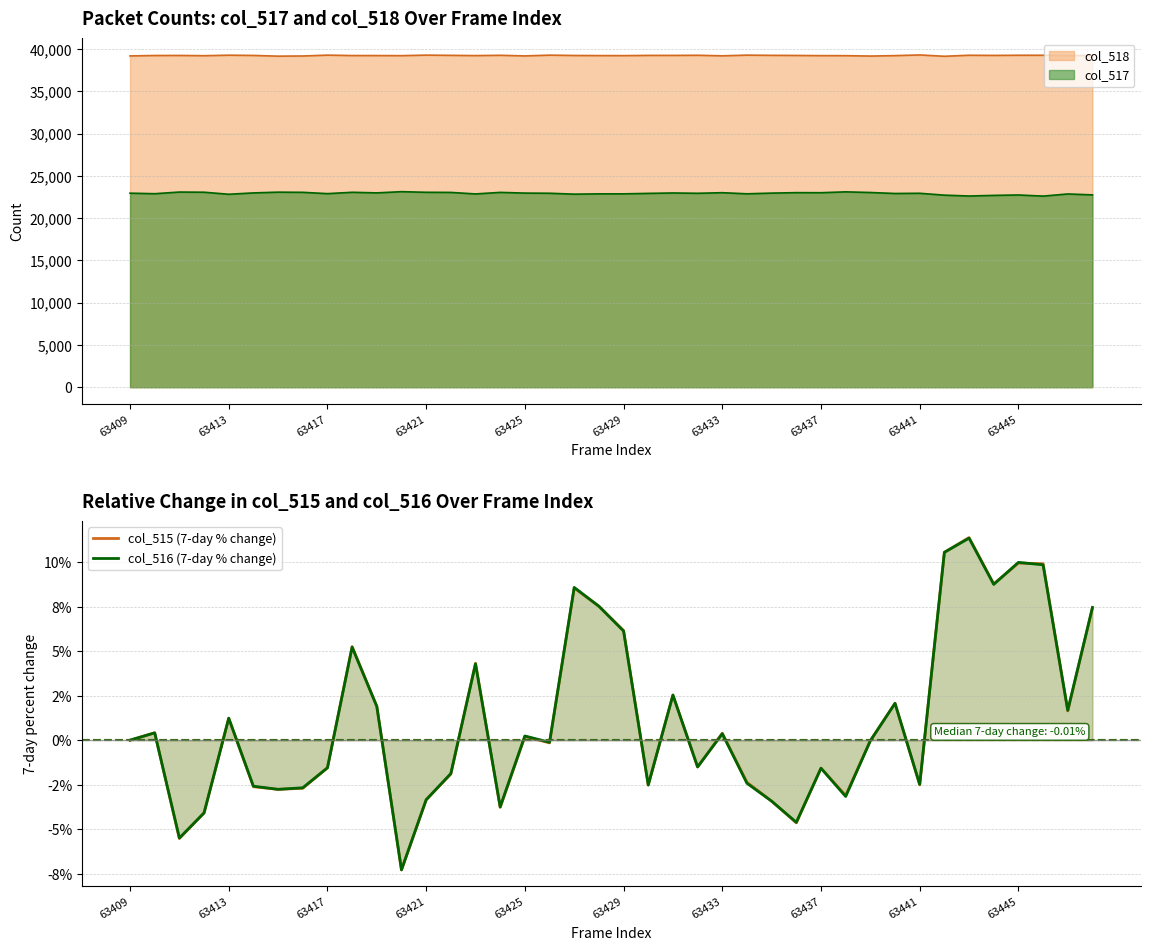

Rank the series by their maximum value, from lowest to highest.

col_516 (7-day % change), col_515 (7-day % change)